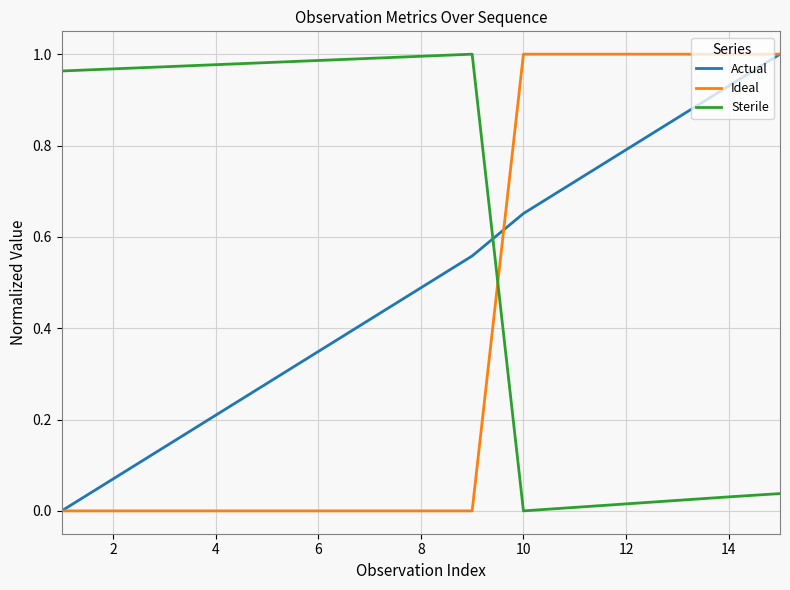

How many intersections are there between Sterile and Actual?

1